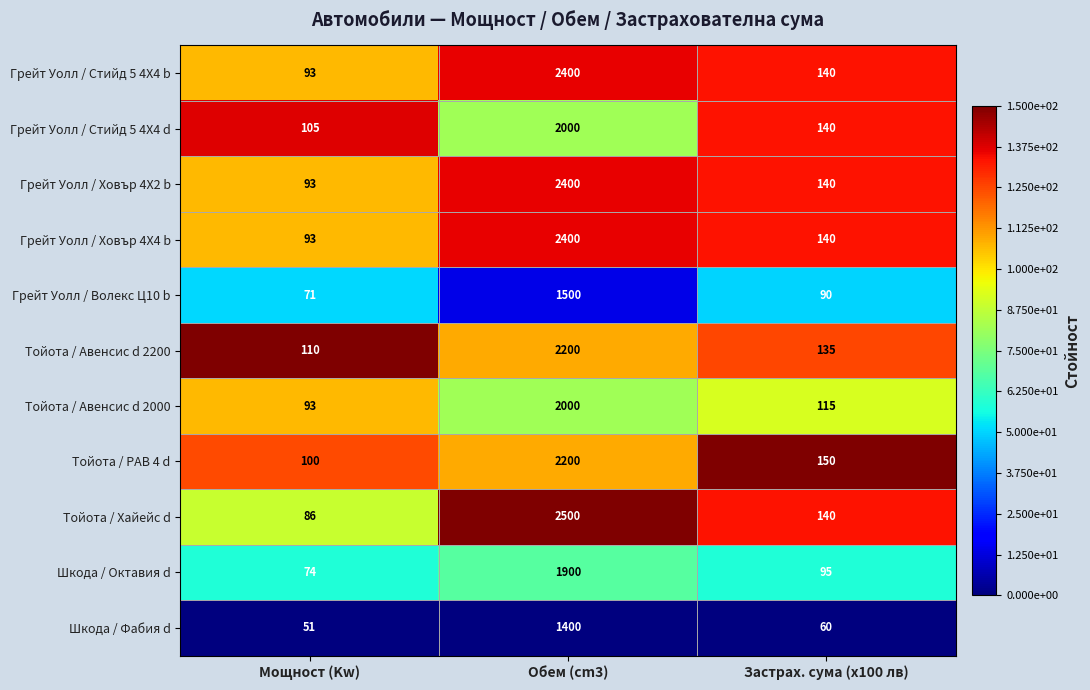

Where is Грейт Уолл / Стийд 5 4X4 b nearest to the value 1246?

Застрах. сума (x100 лв)